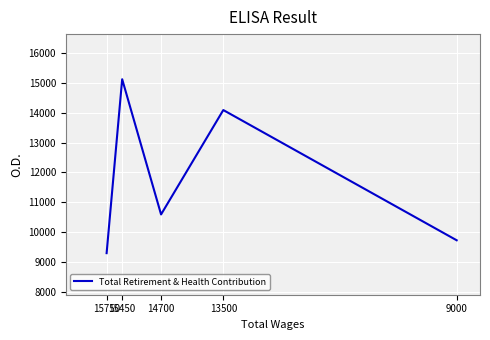

What is the ratio of the value at 9000 to the value at 13500?

0.7